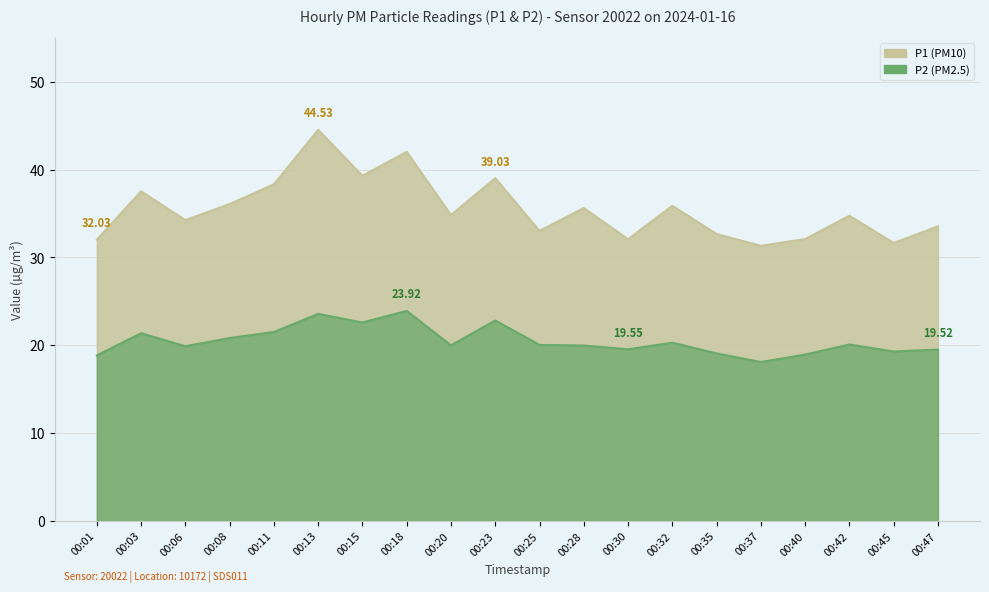

True or false: P2 and P1 cross at least once.

False